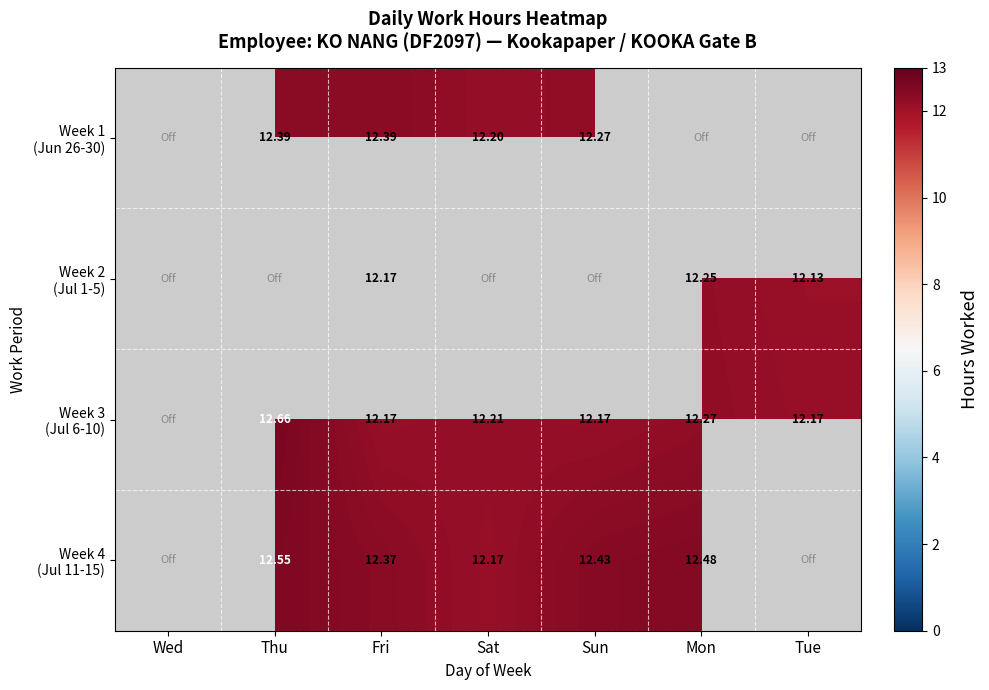

Which has a higher value, Wed or Sun?

Sun